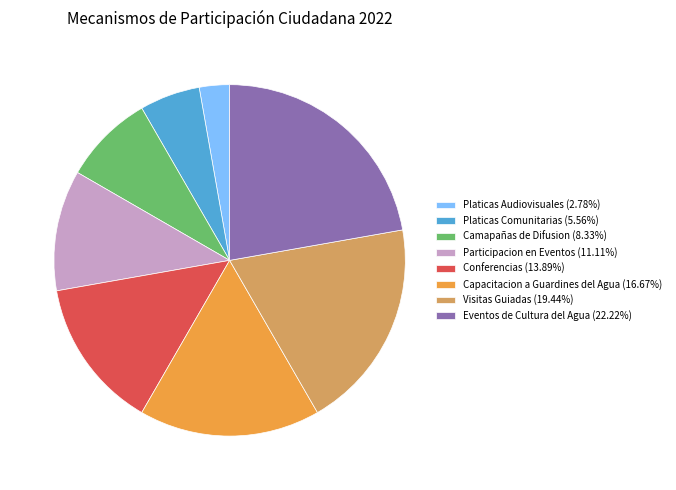

What is the ratio of the value at Capacitacion a Guardines del Agua (16.67%) to the value at Camapañas de Difusion (8.33%)?

2.0